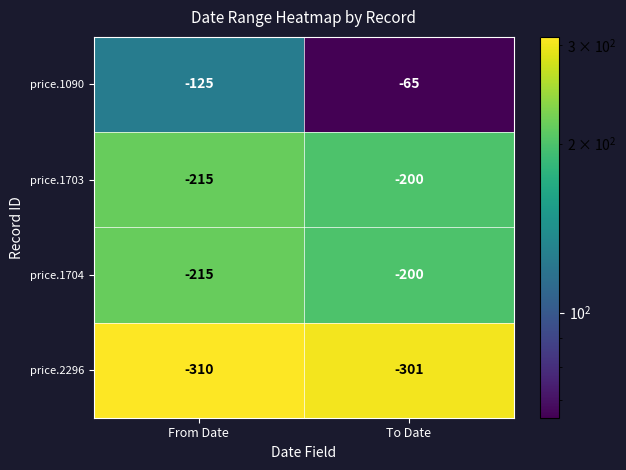

Is it true that price.1703 equals -215 at From Date?

True